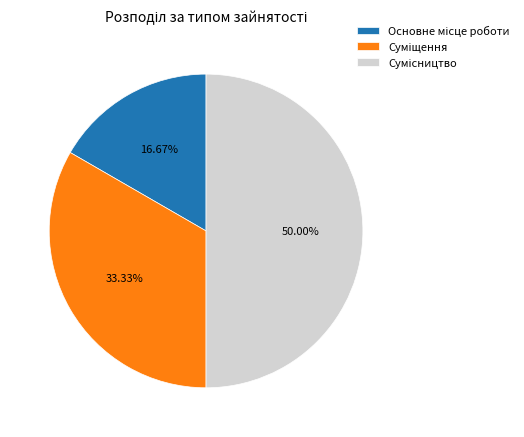

How many slices are in this pie chart?

3